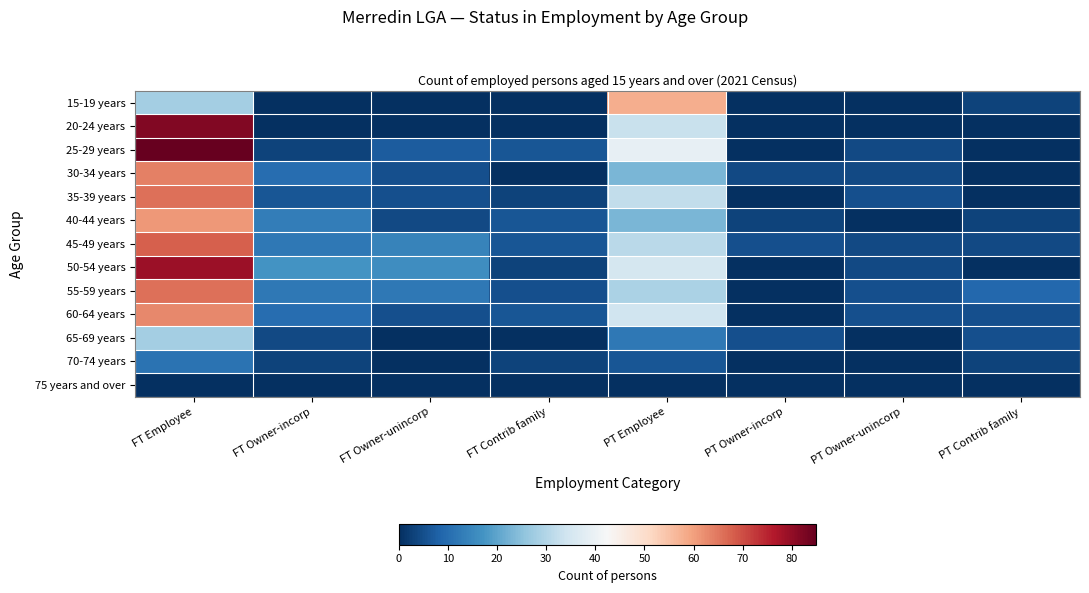

Rank the series by their maximum value, from highest to lowest.

25-29 years, 20-24 years, 50-54 years, 45-49 years, 35-39 years, 55-59 years, 30-34 years, 60-64 years, 40-44 years, 15-19 years, 65-69 years, 70-74 years, 75 years and over